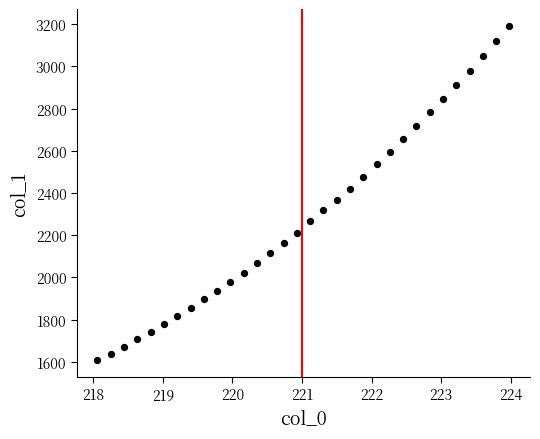

What is the range of Y values (max minus min)?

1585.9